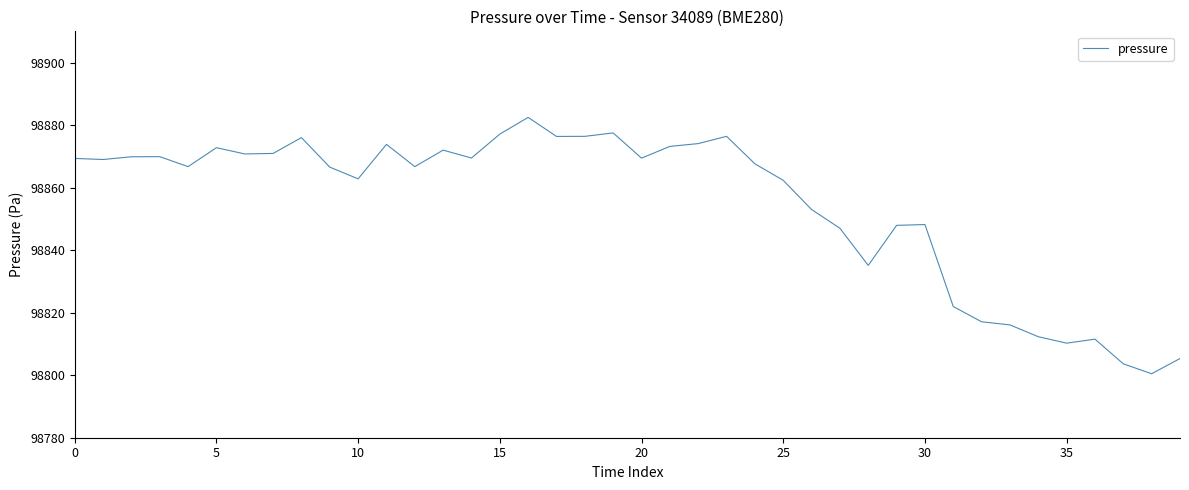

What is the difference between the maximum and minimum values?

82.0